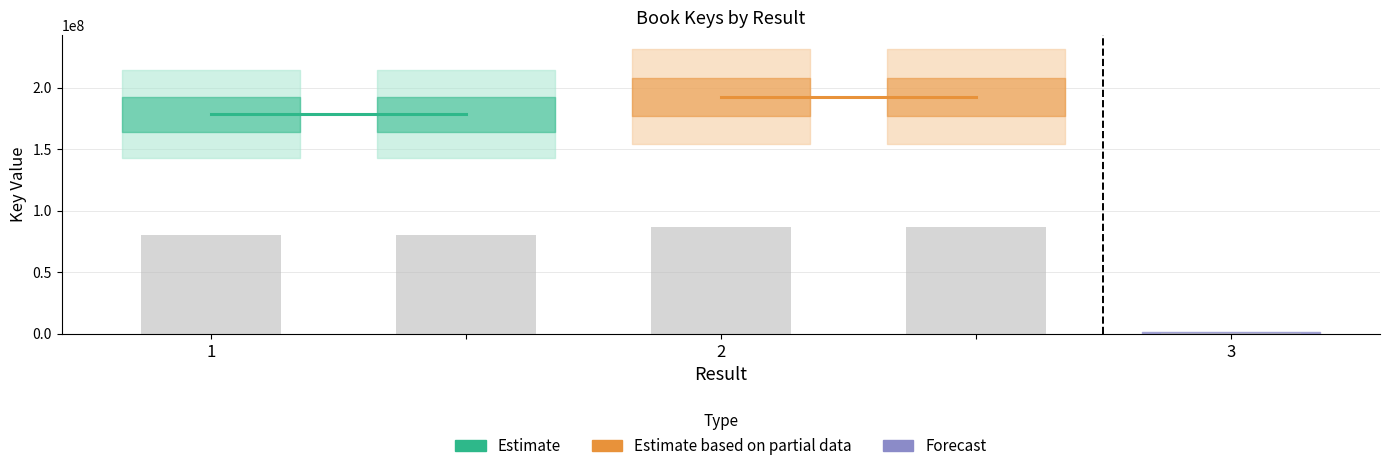

The value at 1 is 80311173.8. True or false?

True